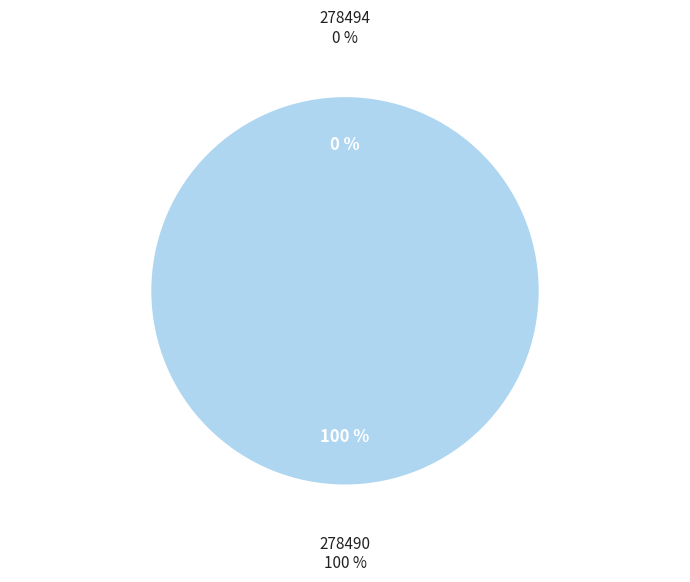

Which category has the smallest portion of the pie?

278494